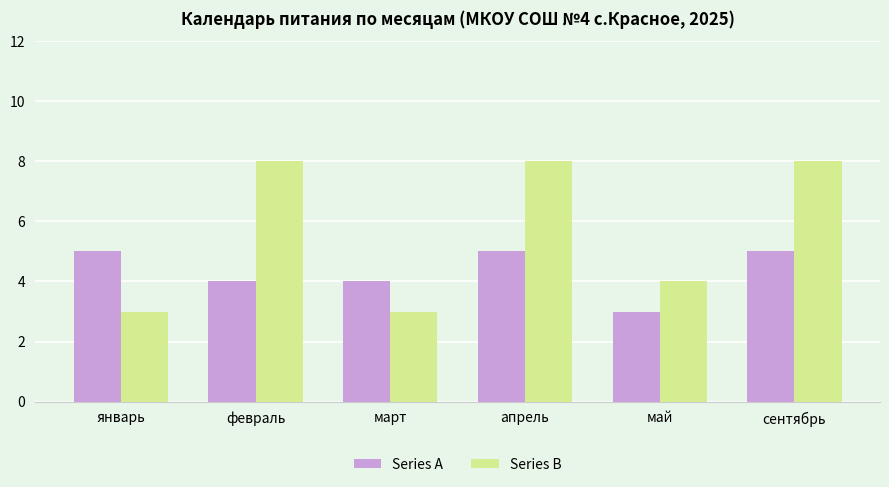

Reading left to right, list all the values displayed in this chart.

Series A: 5	4	4	5	3	5
Series B: 3	8	3	8	4	8